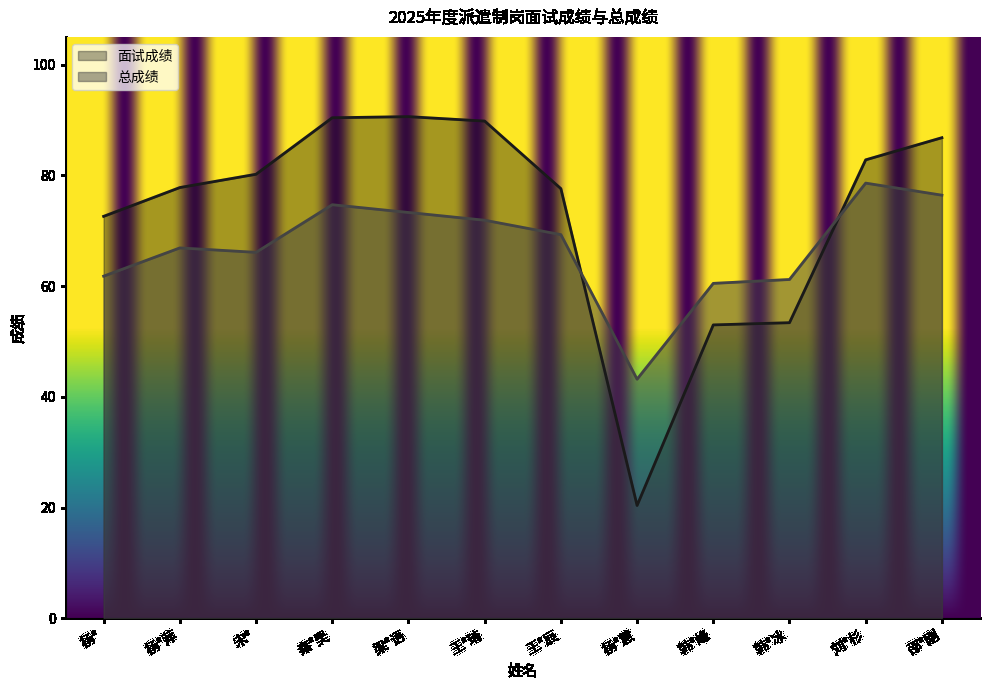

Reading left to right, transcribe all the data shown in this chart.

面试成绩: 72.6	77.8	80.2	90.4	90.6	89.8	77.6	20.4	53.0	53.4	82.8	86.8
总成绩: 61.8	66.9	66.1	74.7	73.3	71.9	69.3	43.2	60.5	61.2	78.6	76.4